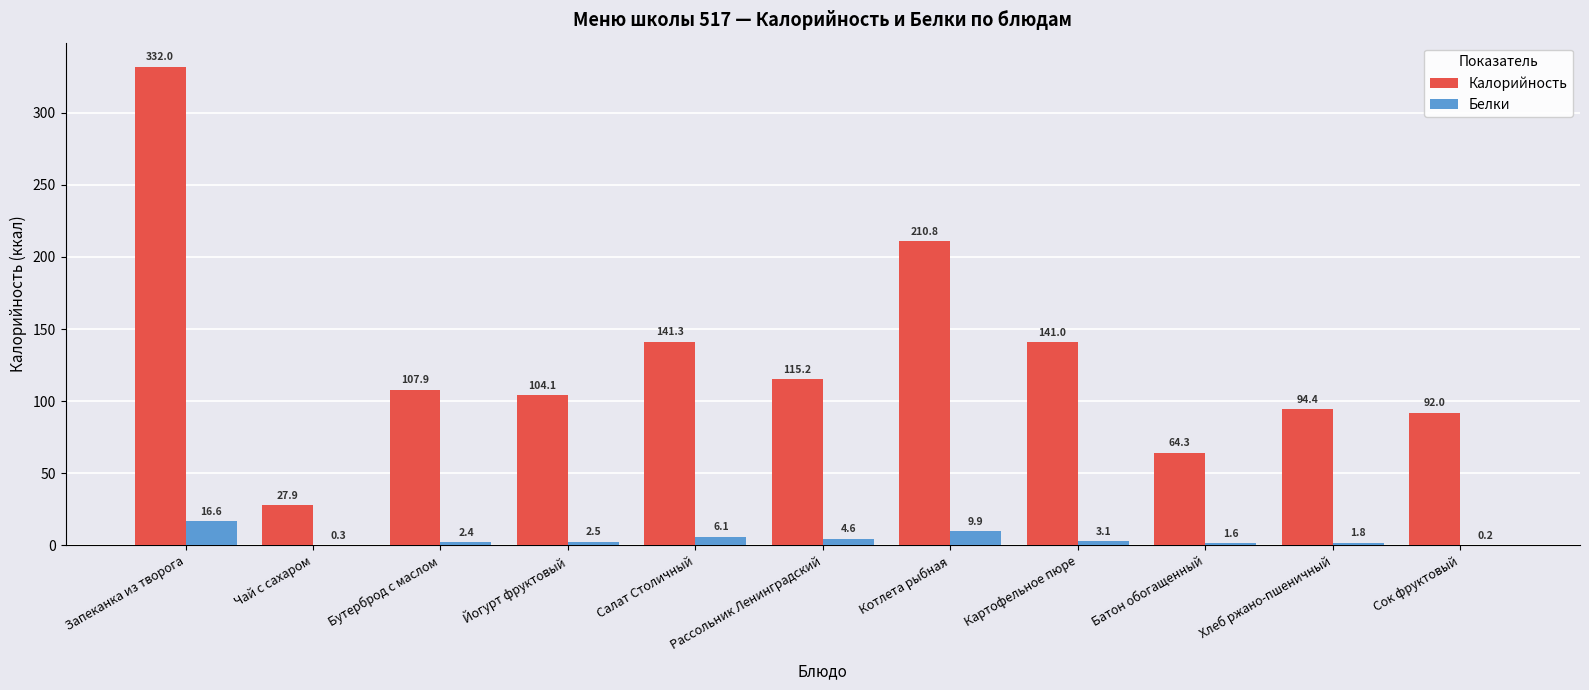

What is the sum of the Калорийность values at Бутерброд с маслом and Сок фруктовый?

199.9